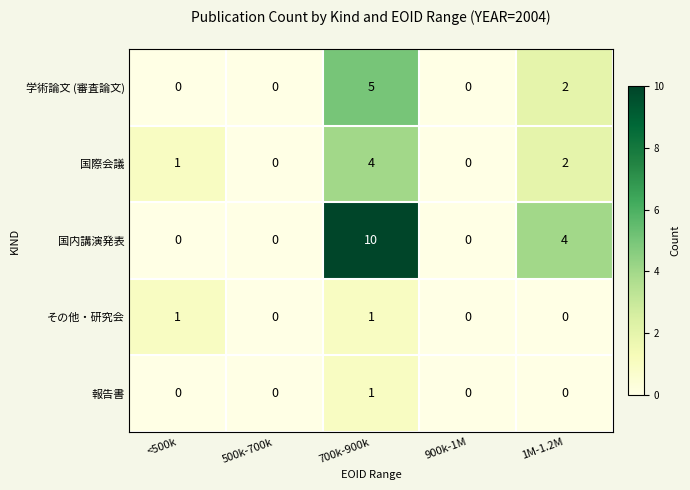

What is the difference between the maximum and second lowest values in the 国際会議 series?

4